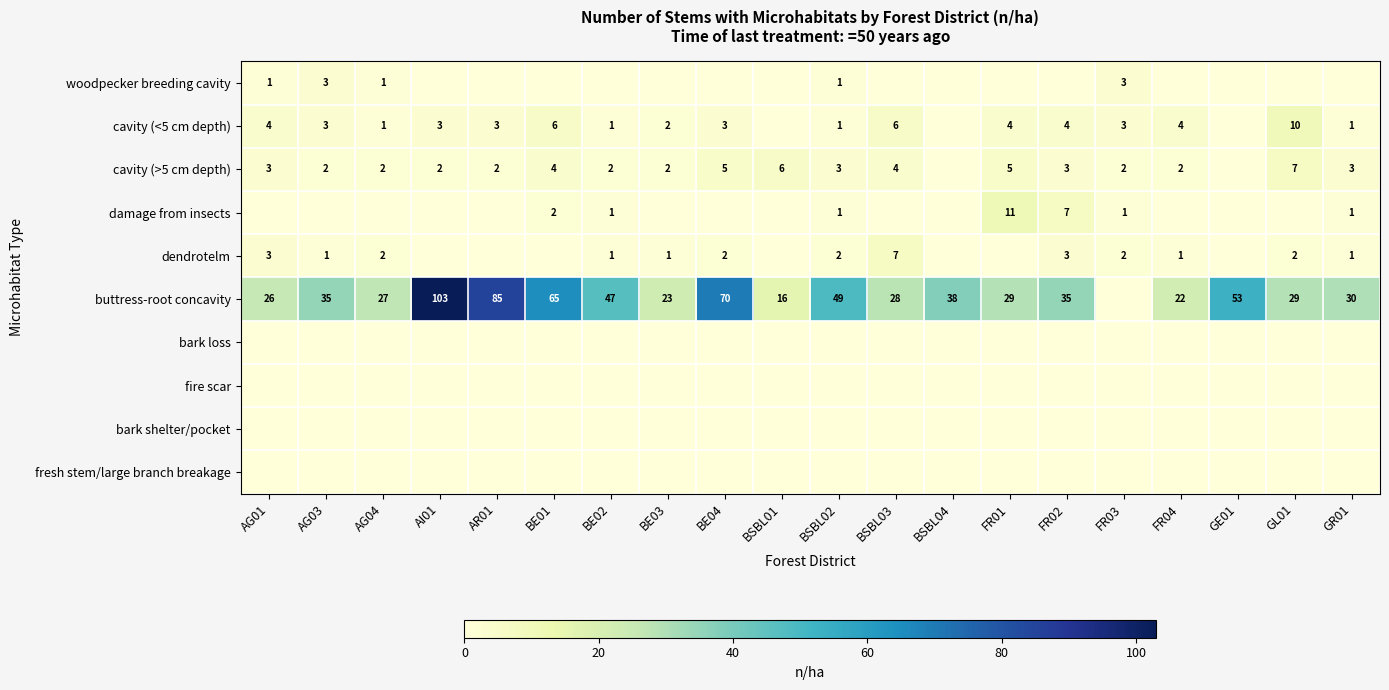

Which category has the highest value across all series?

AI01